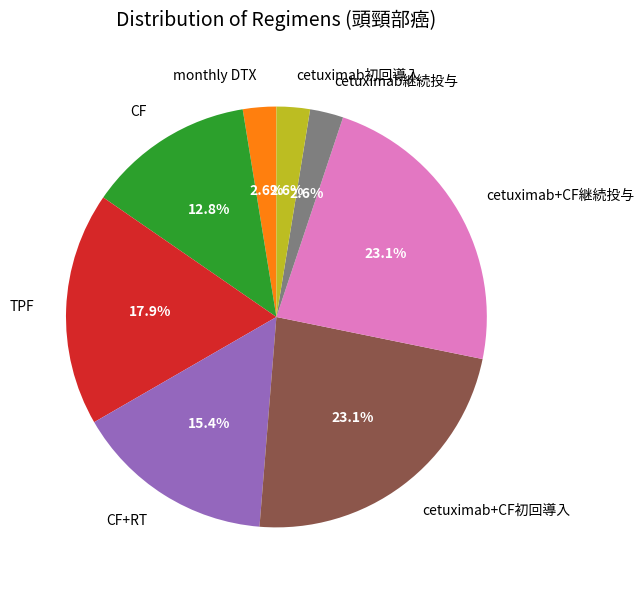

Is cetuximab継続投与 the majority of the pie?

No